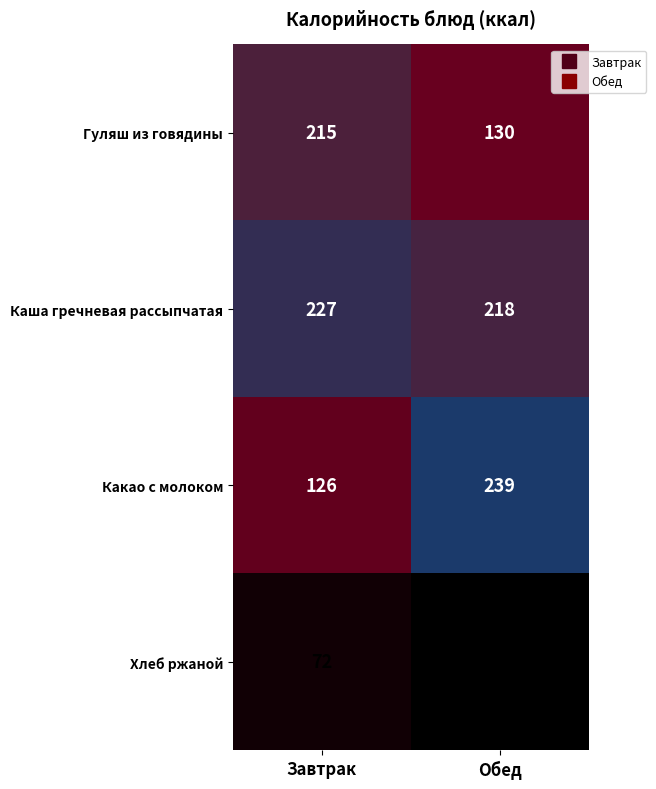

What is the difference between the Гуляш из говядины values at Завтрак and Обед?

85